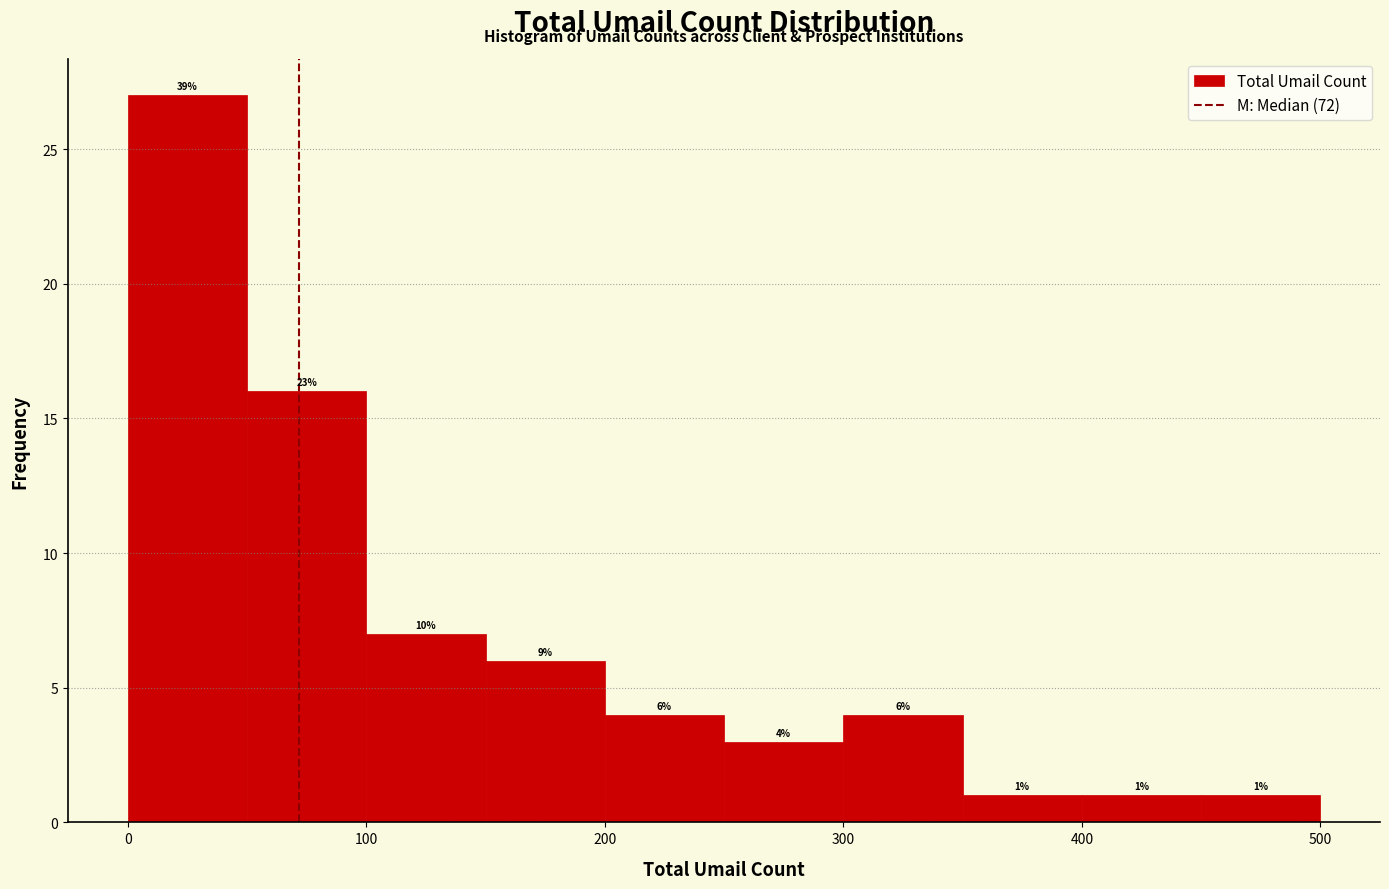

Which range on the x-axis has the tallest bar?

0 to 50